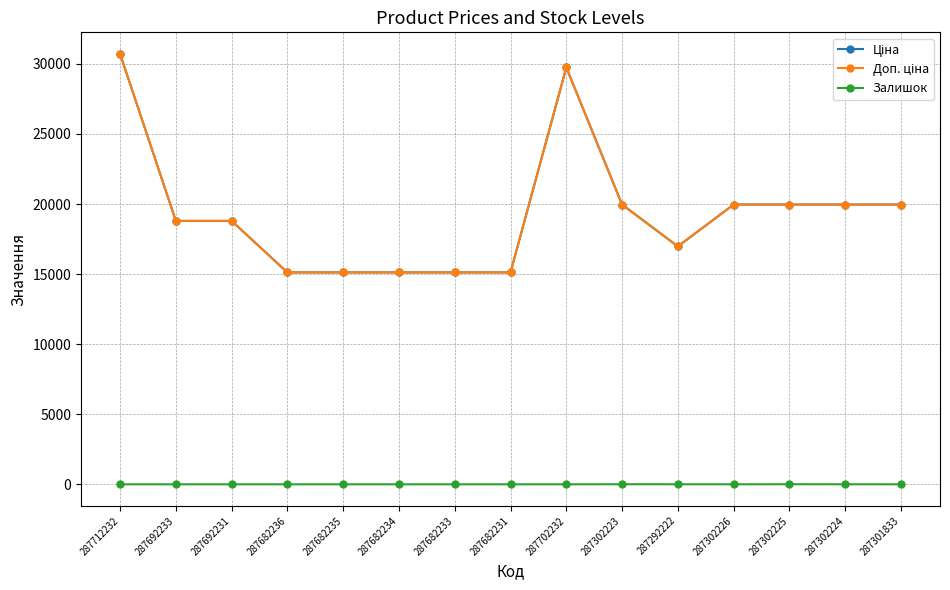

Which category has the highest value in the Доп. ціна series?

287712232